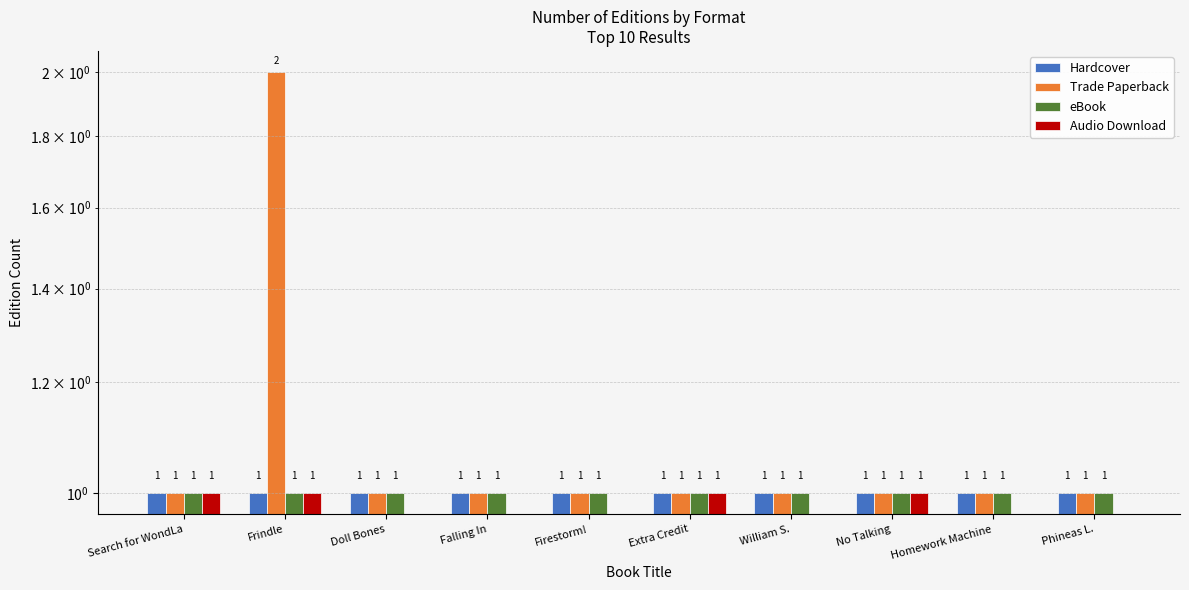

Which category has the lowest value in the Hardcover series?

Search for WondLa